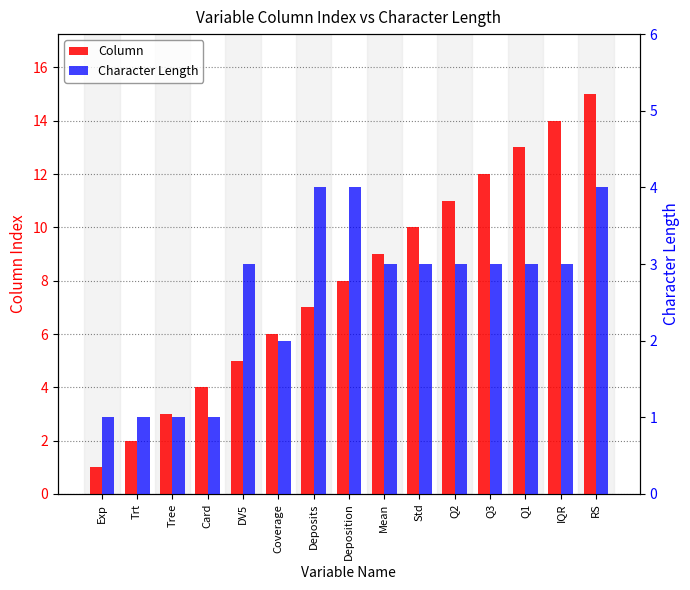

Is the value of Column at Mean greater than the value of Character Length at Q3?

Yes